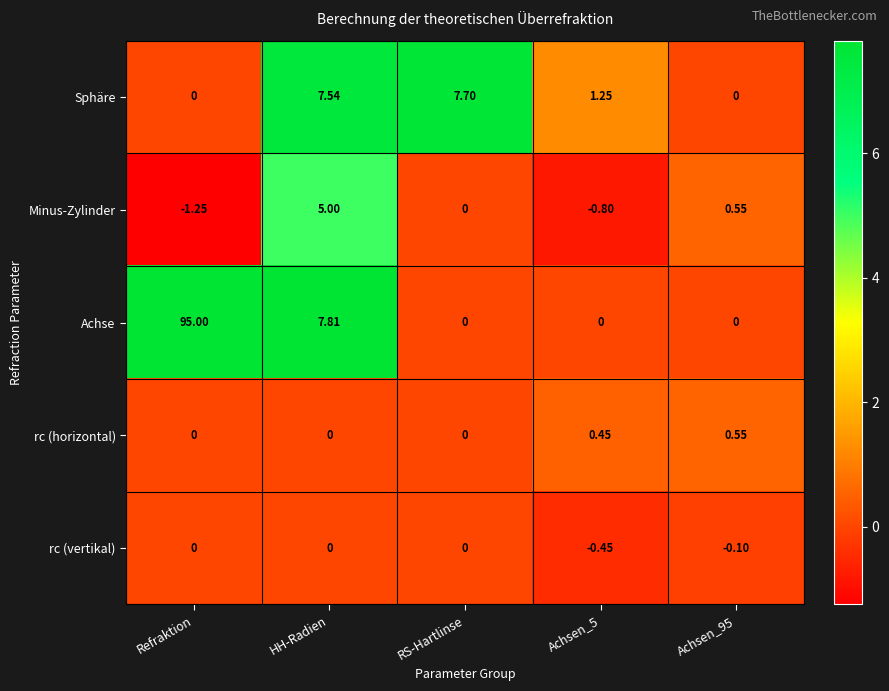

Which series changed the most between HH-Radien and Achsen_5?

Achse